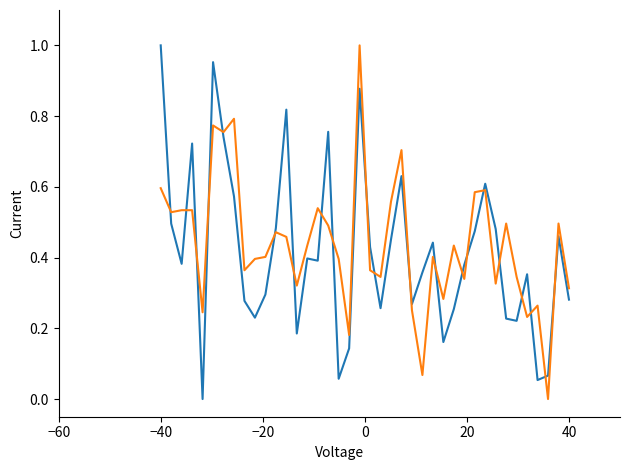

Does the chart display data point markers on the line(s)?

No